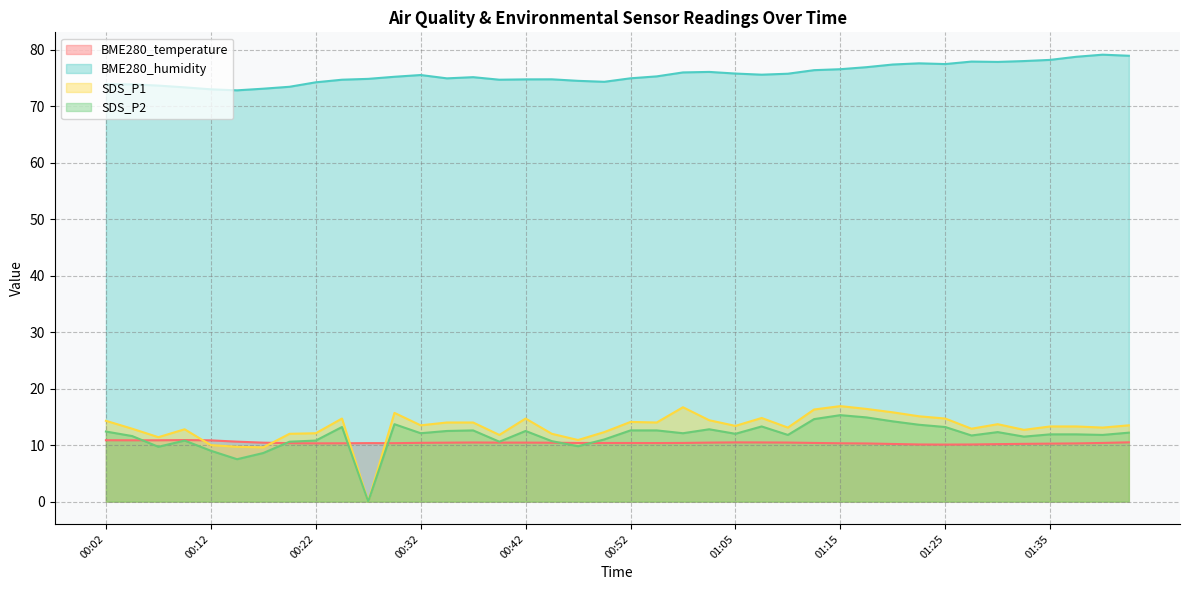

What position from the left is 01:20?

31